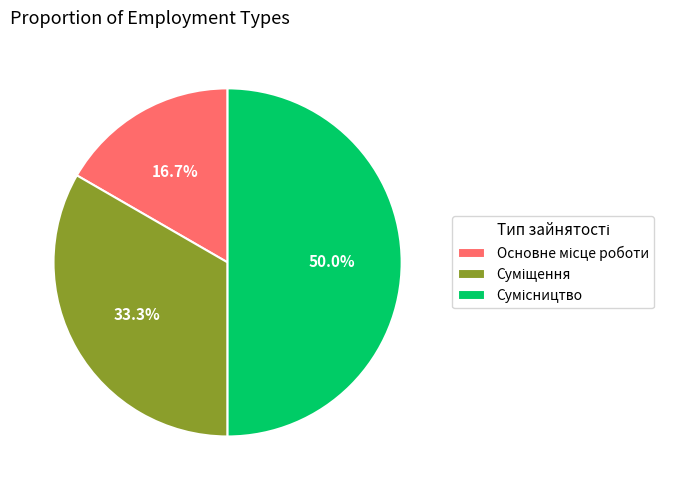

Which category has the smallest portion of the pie?

Основне місце роботи